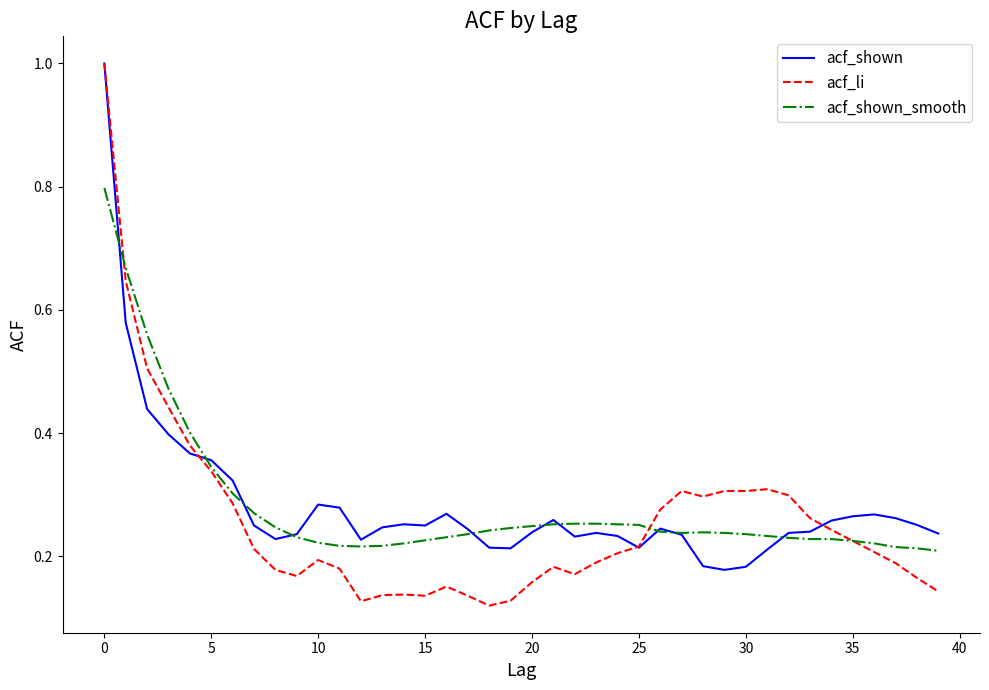

What is the maximum value for acf_shown_smooth?

0.8